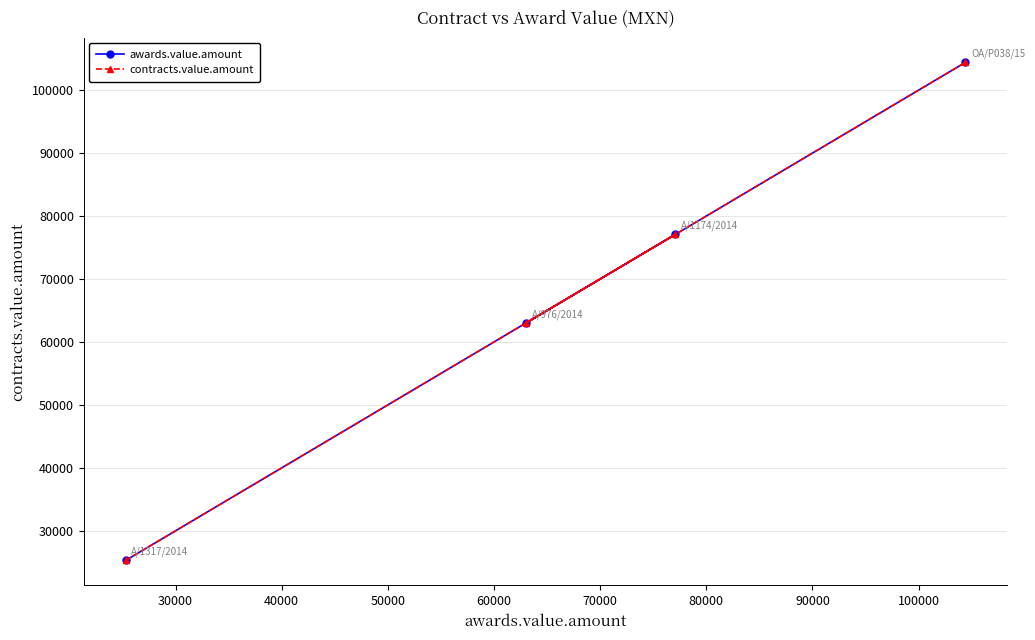

Does the chart have visible grid lines?

Yes